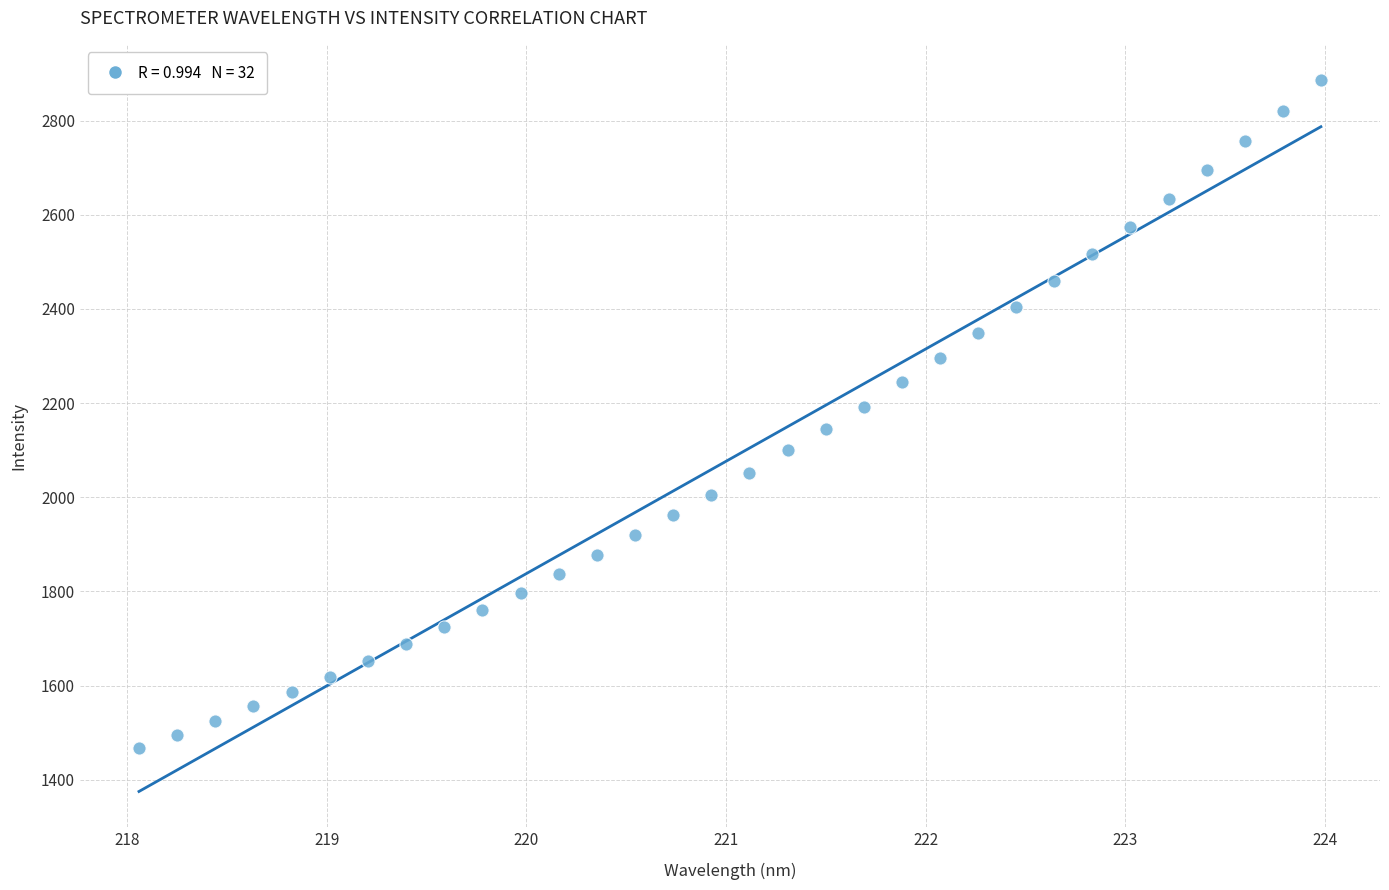

What is the range of X values (max minus min)?

5.9